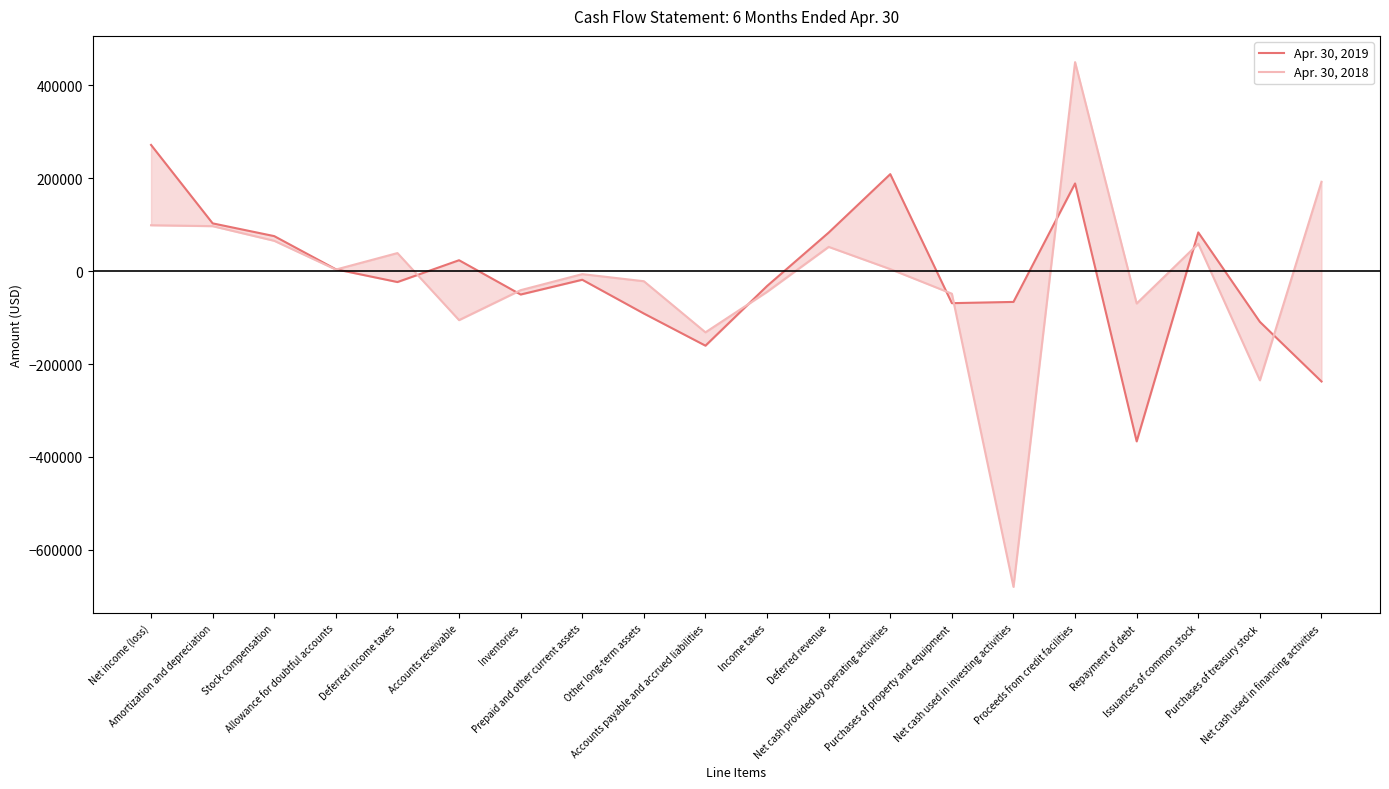

What is the maximum value shown in the chart?

450000